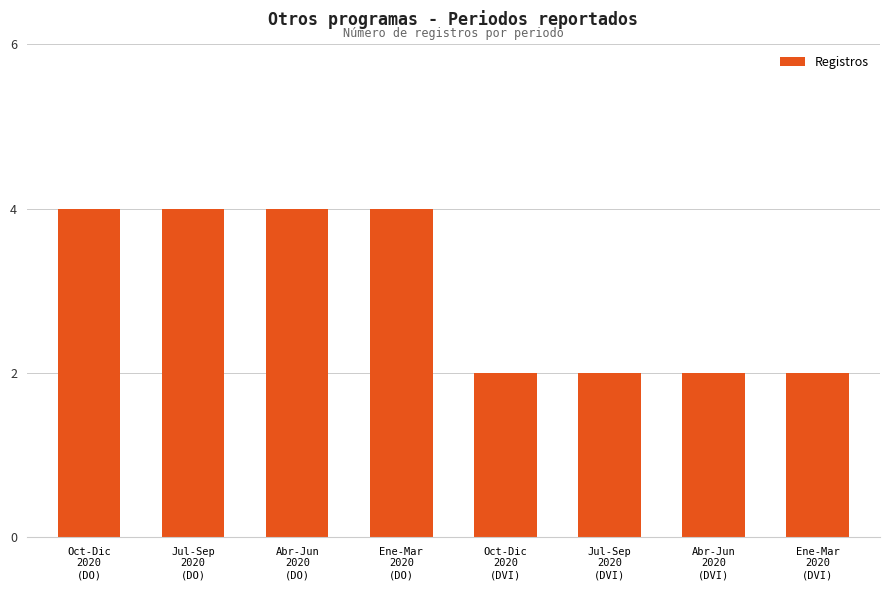

The value at Jul-Sep
2020
(DVI) is 1. True or false?

False